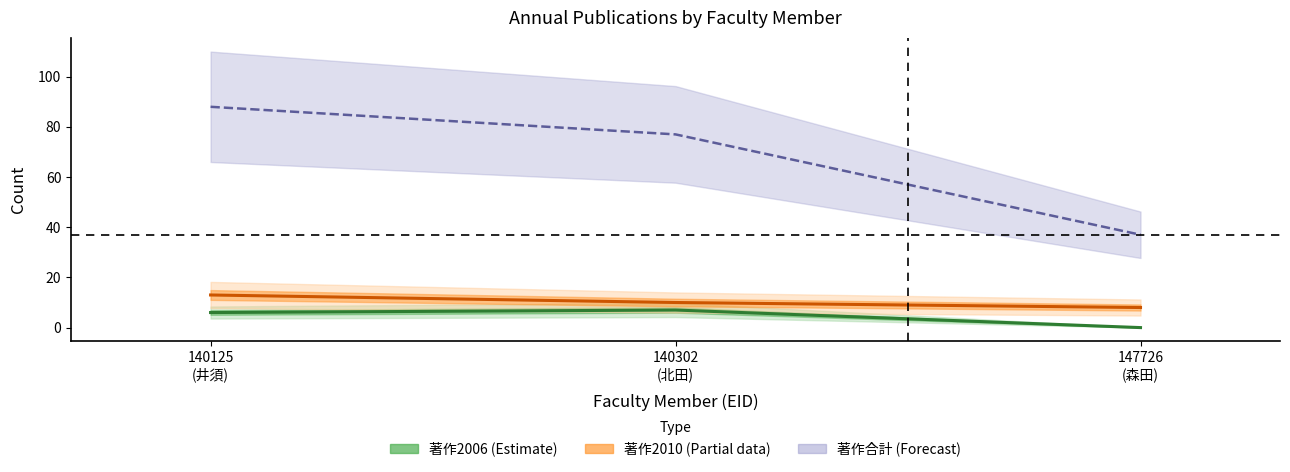

What is the sum of the 著作2006 (Estimate) values at 147726
(森田) and 140125
(井須)?

6